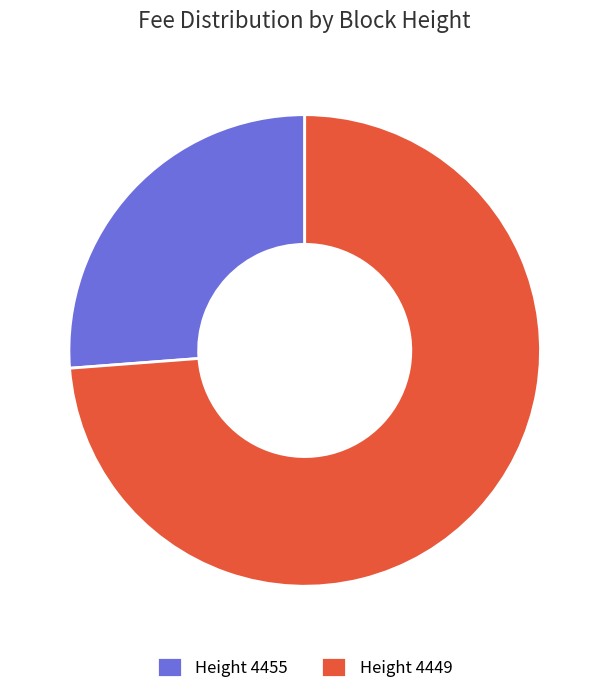

How many segments does this pie chart have?

2